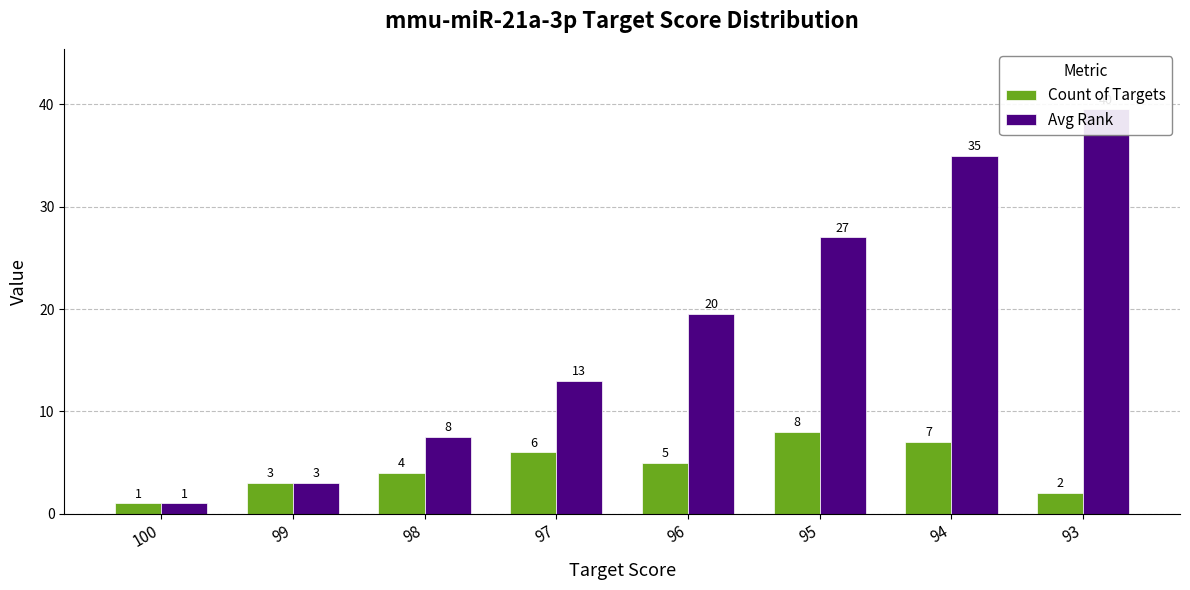

How many groups of bars are there?

8